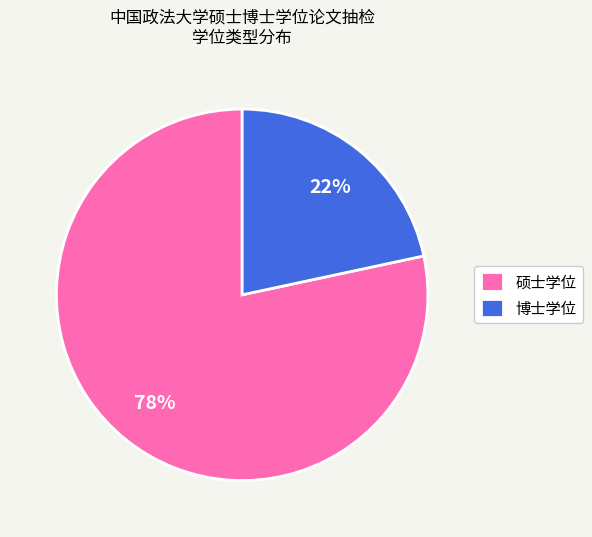

Which category has the smallest portion of the pie?

博士学位